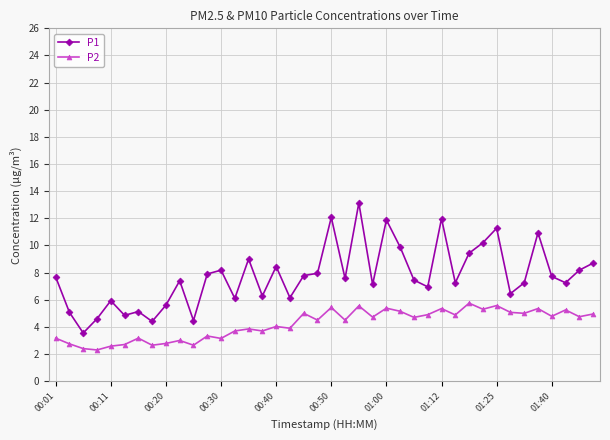

Which series has the largest range (max minus min)?

P1